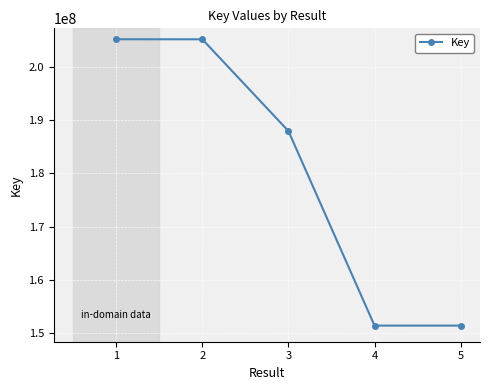

What is the minimum value shown in the chart?

151387492